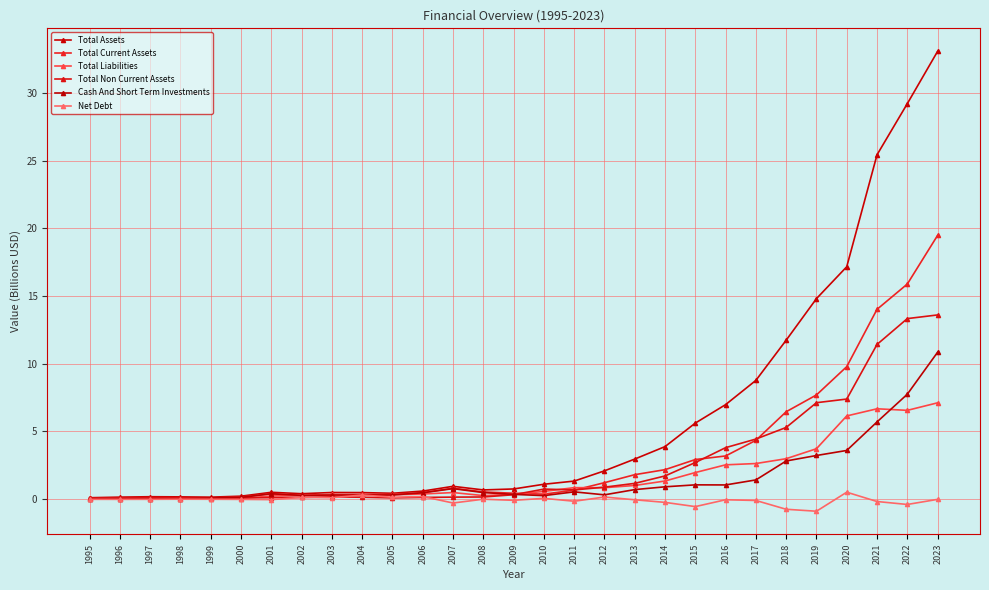

At which category does the chart reach its minimum across all series?

2019